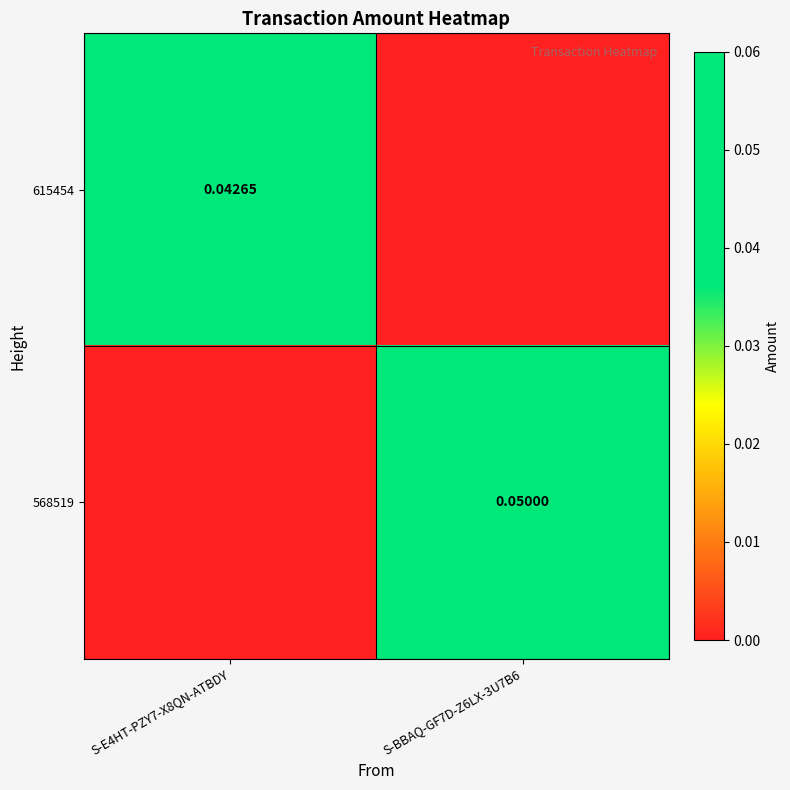

Is the value of 615454 at S-E4HT-PZY7-X8QN-ATBDY greater than the value of 568519 at S-BBAQ-GF7D-Z6LX-3U7B6?

No